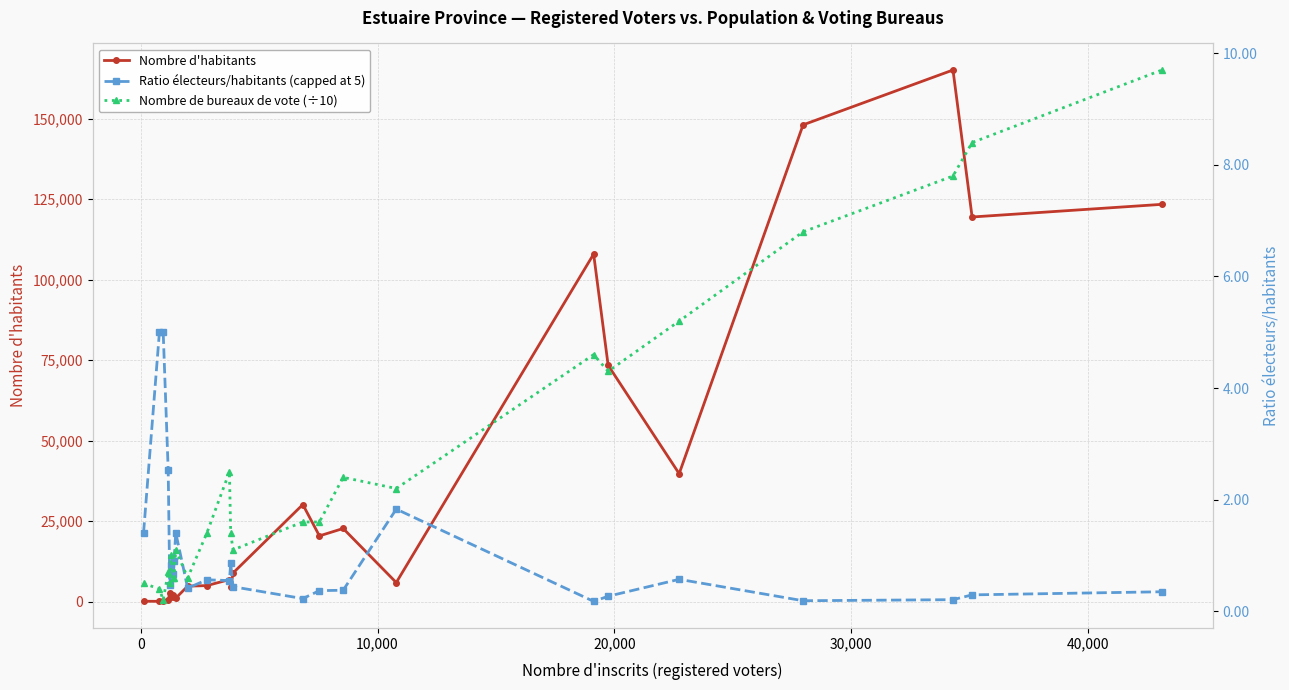

How many interior local peaks does the Nombre de bureaux de vote (÷10) series have?

6